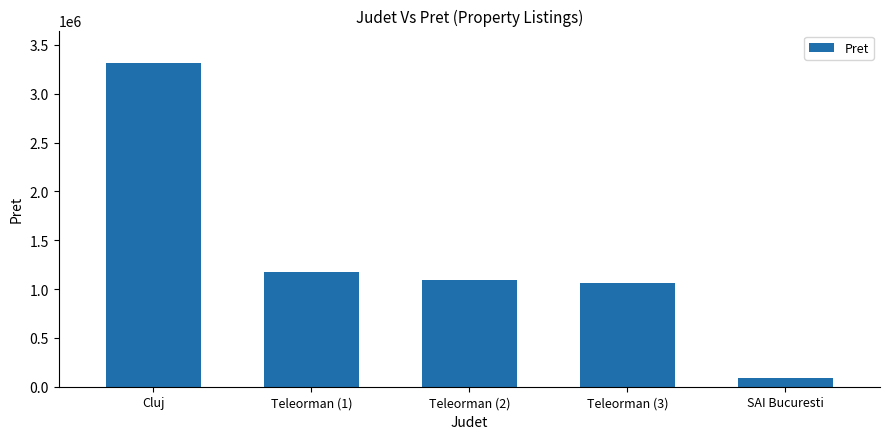

Count the number of categories in the chart.

5